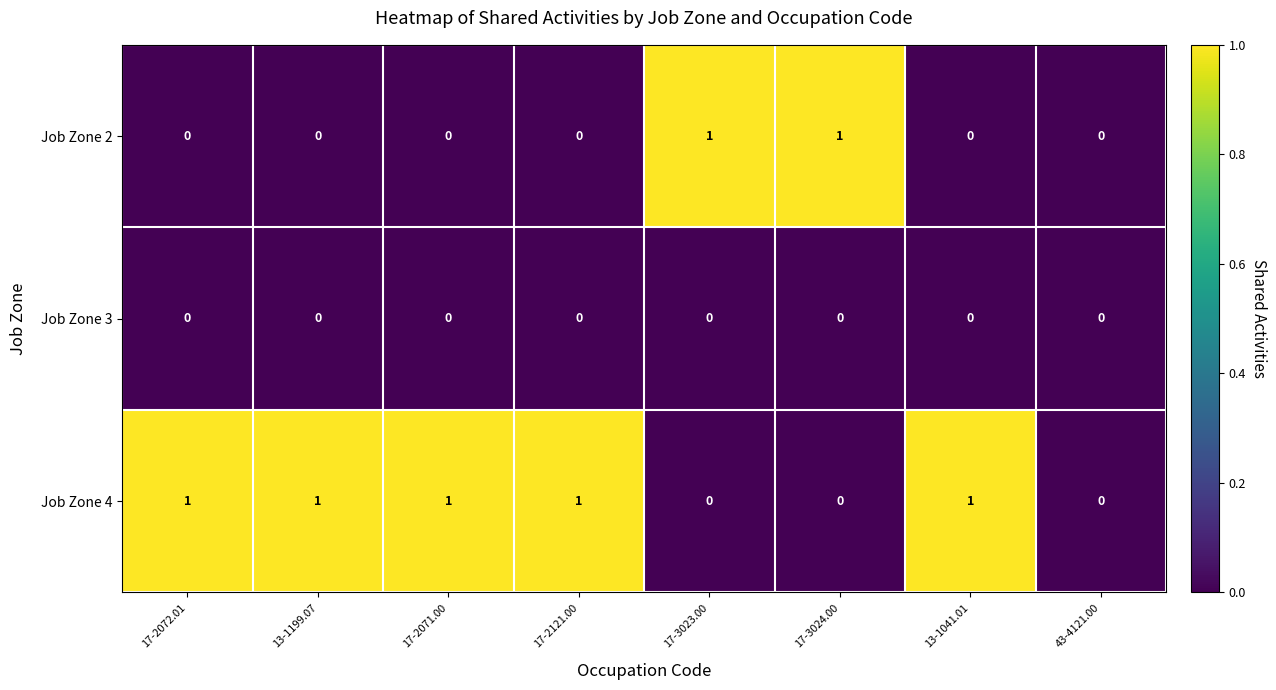

Rank the series by their average value, from highest to lowest.

Job Zone 4, Job Zone 2, Job Zone 3